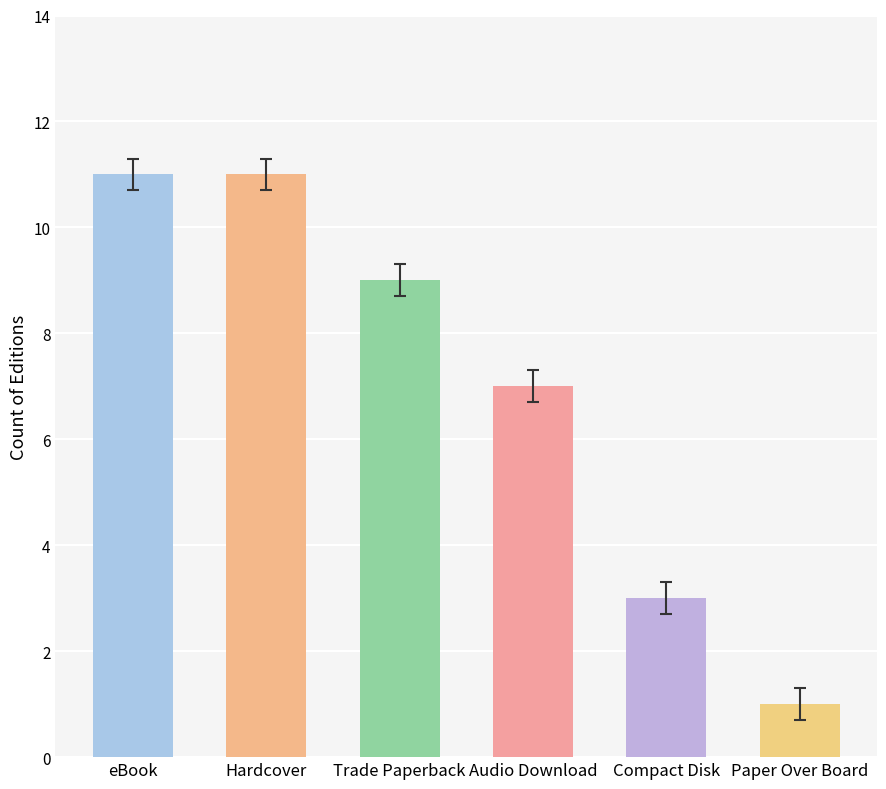

What position from the right is eBook?

6